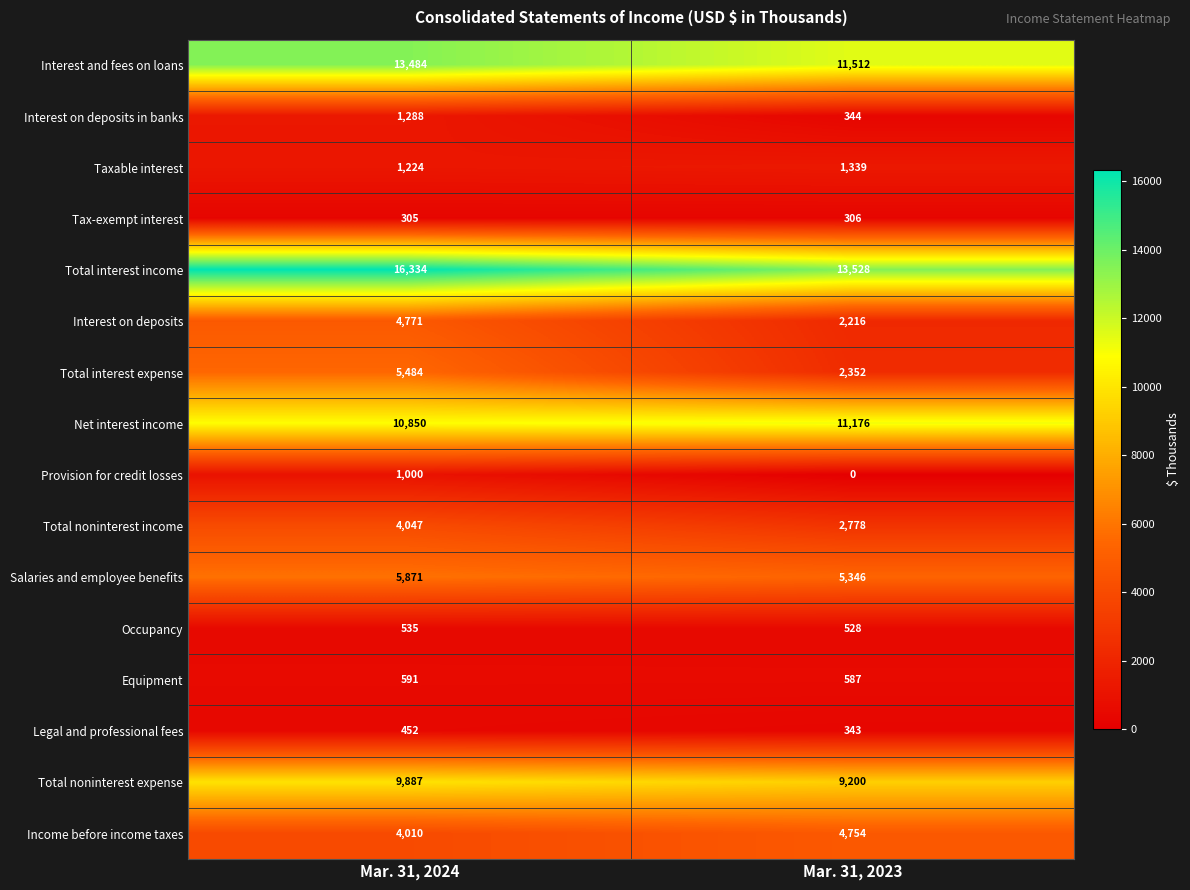

What is the sum of all Equipment values?

1178